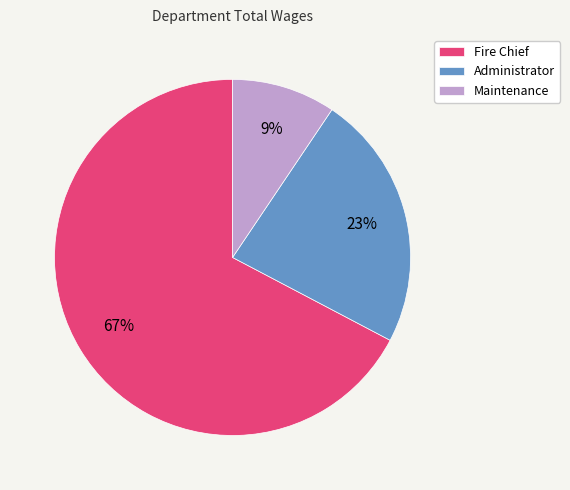

To the nearest percent, what portion does Administrator represent?

23%